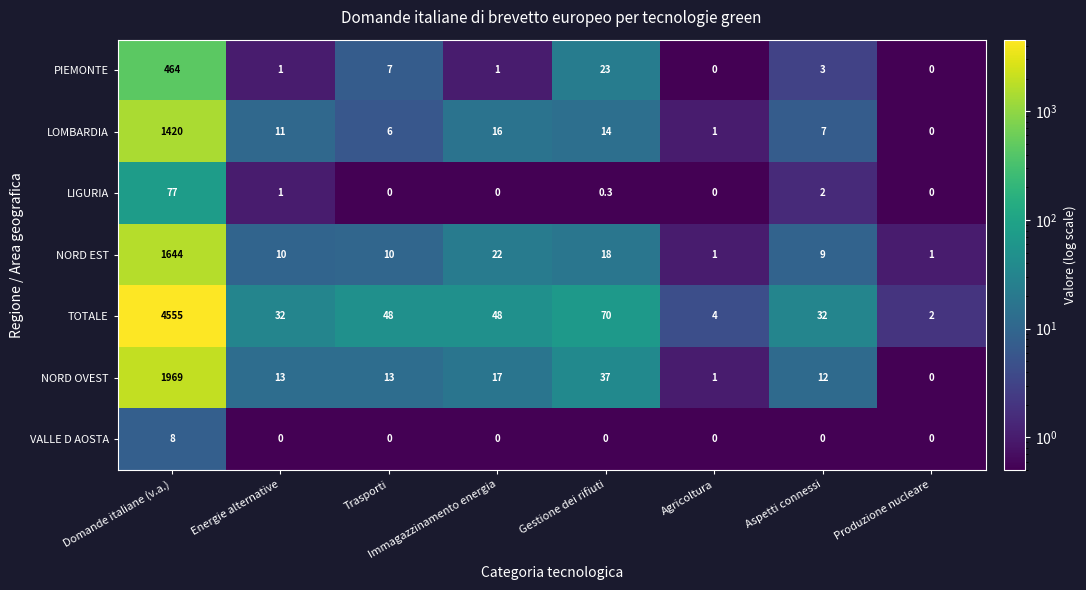

What is the smallest value displayed?

0.0